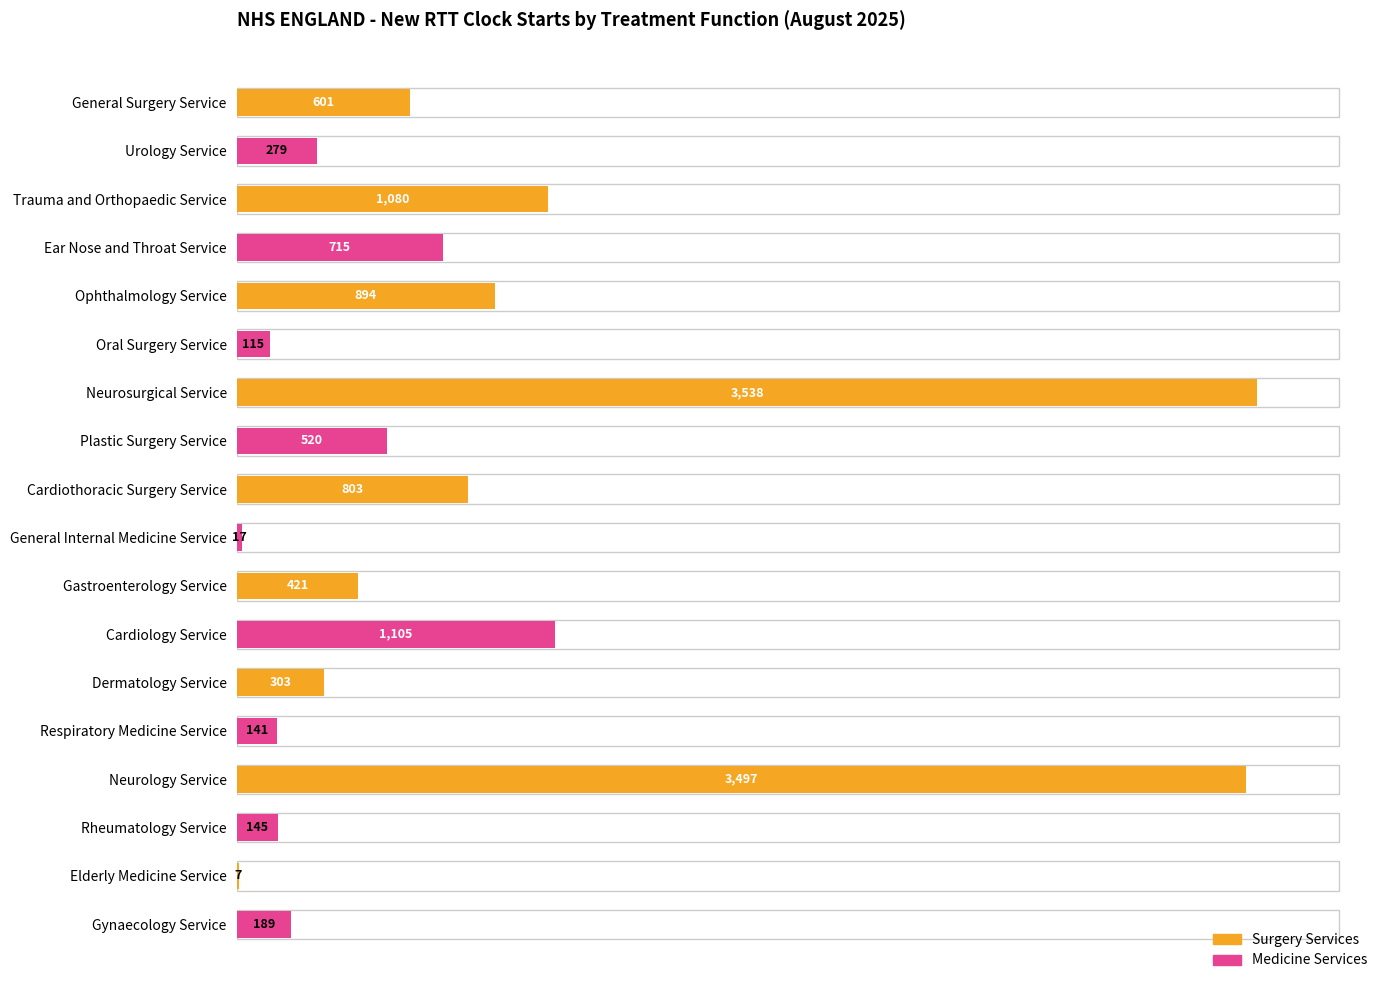

What is the sum of the values at Oral Surgery Service and General Internal Medicine Service?

132